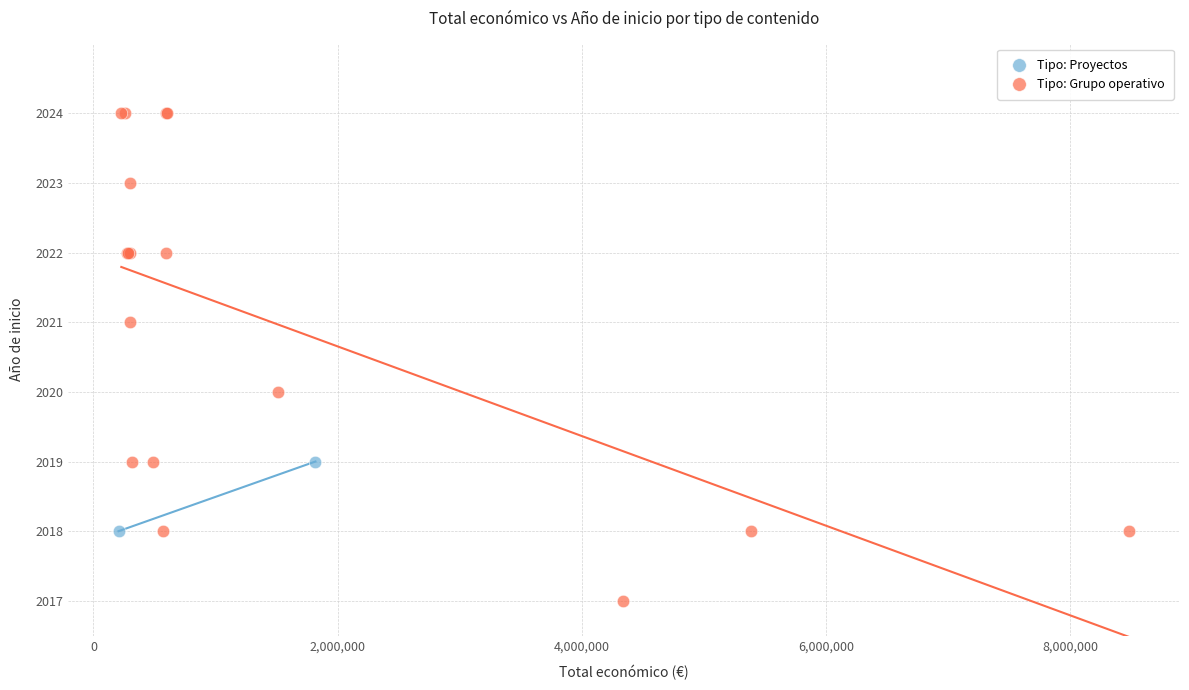

What are all the series names shown in the legend?

Tipo: Proyectos, Tipo: Grupo operativo